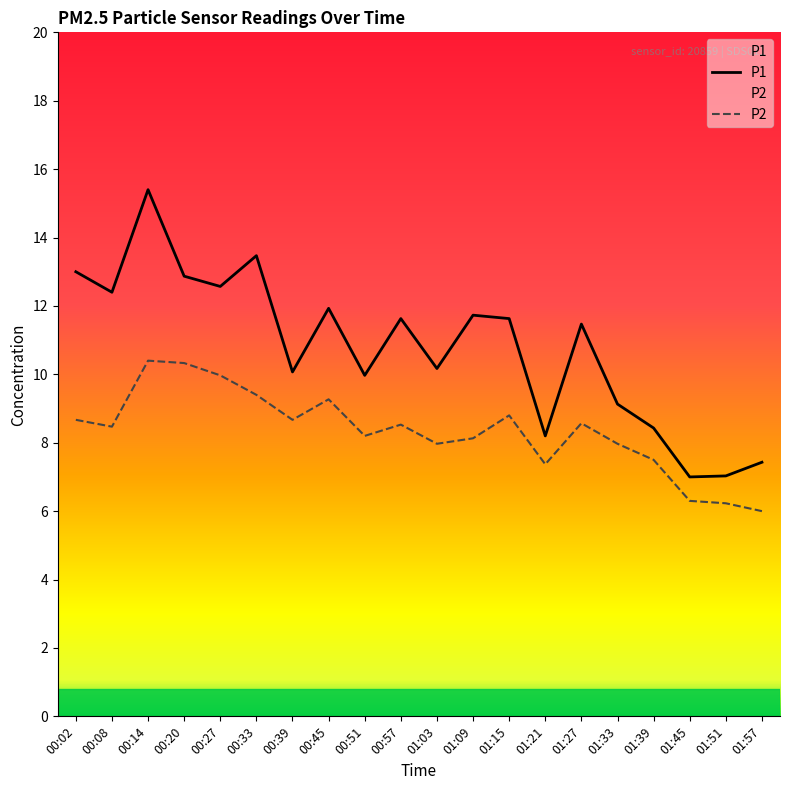

The value of P1 at 01:03 is 4.8. True or false?

False